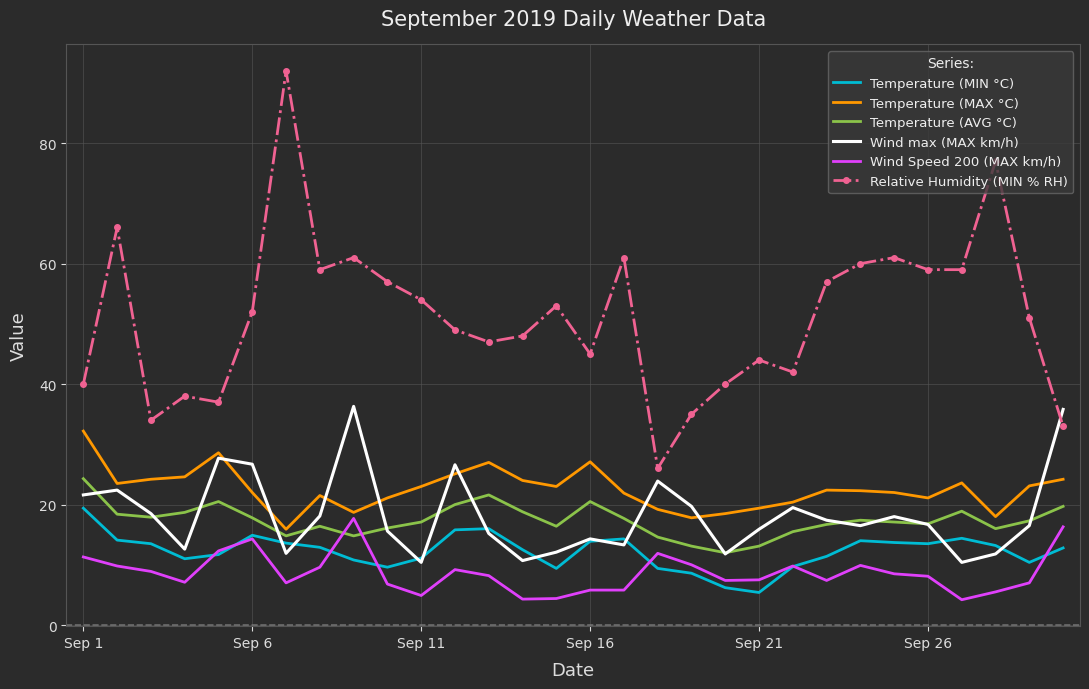

What are all the series names shown in the legend?

Temperature (MIN °C), Temperature (MAX °C), Temperature (AVG °C), Wind max (MAX km/h), Wind Speed 200 (MAX km/h), Relative Humidity (MIN % RH)